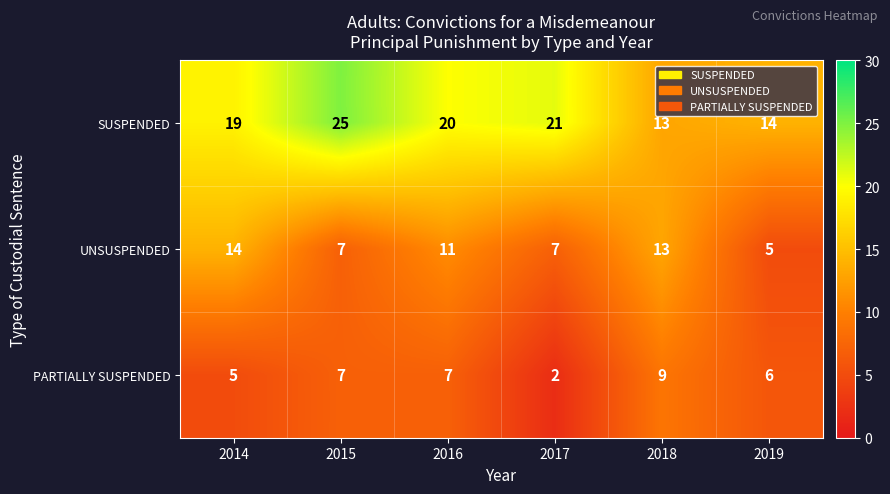

What is the smallest value displayed?

2